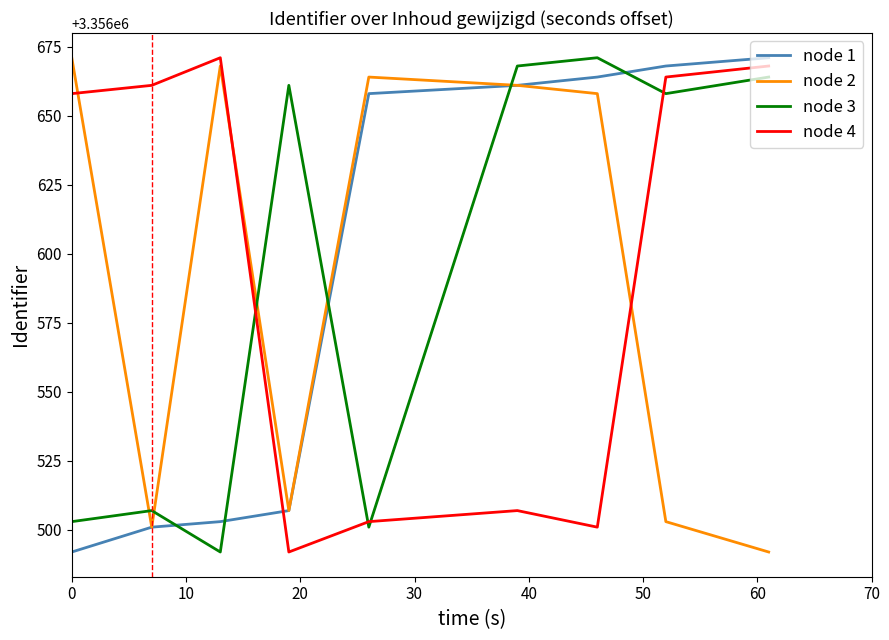

What is the highest value of the node 4 series?

3356671